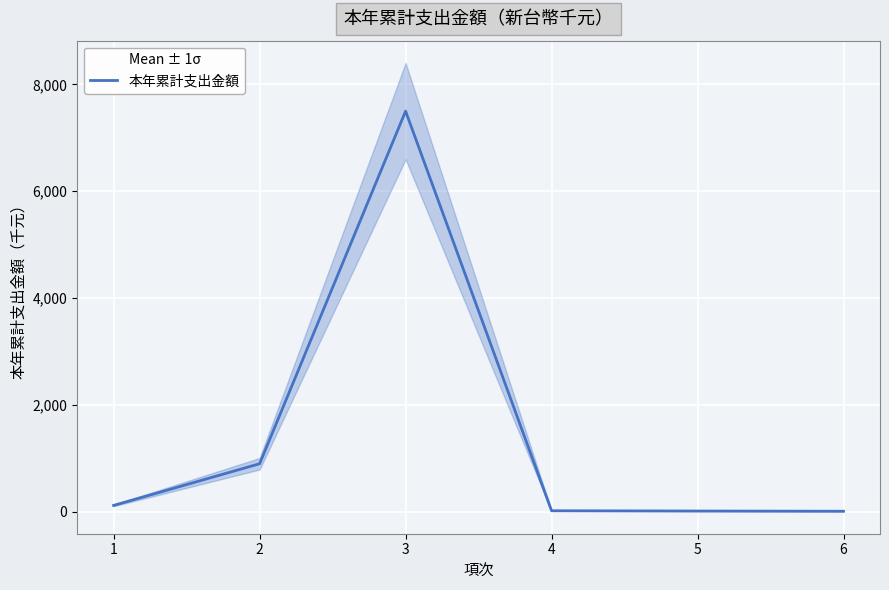

Where is the data nearest to the value 3755?

2